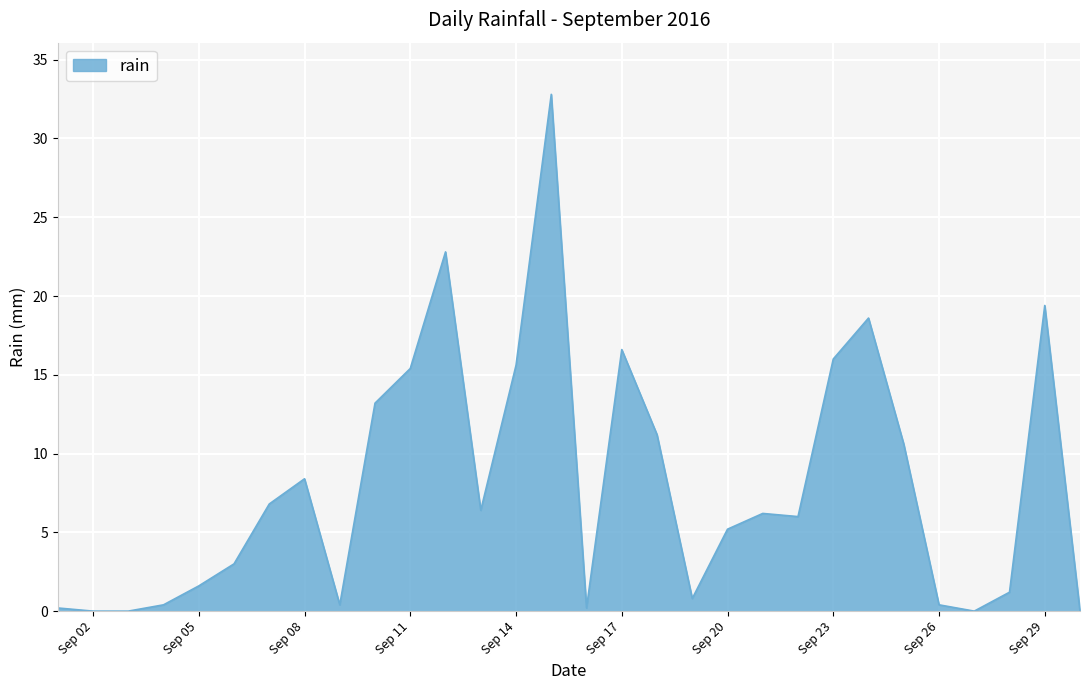

What is the difference between the maximum and minimum values?

32.8